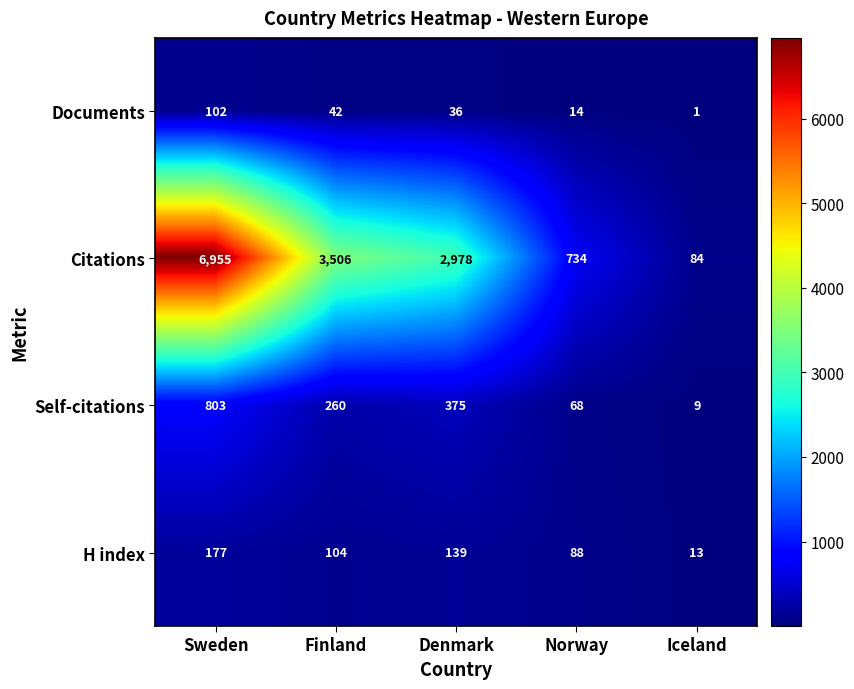

At which category is the sum across all series the highest?

Sweden